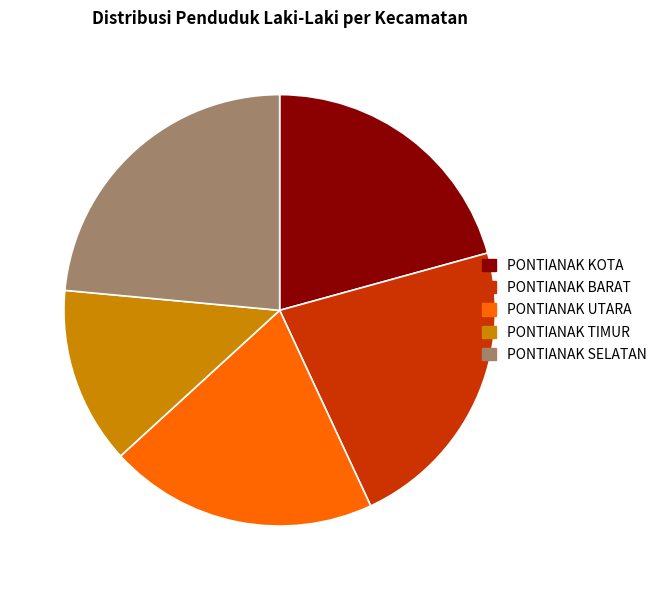

True or false: PONTIANAK TIMUR accounts for 13% of the total.

True